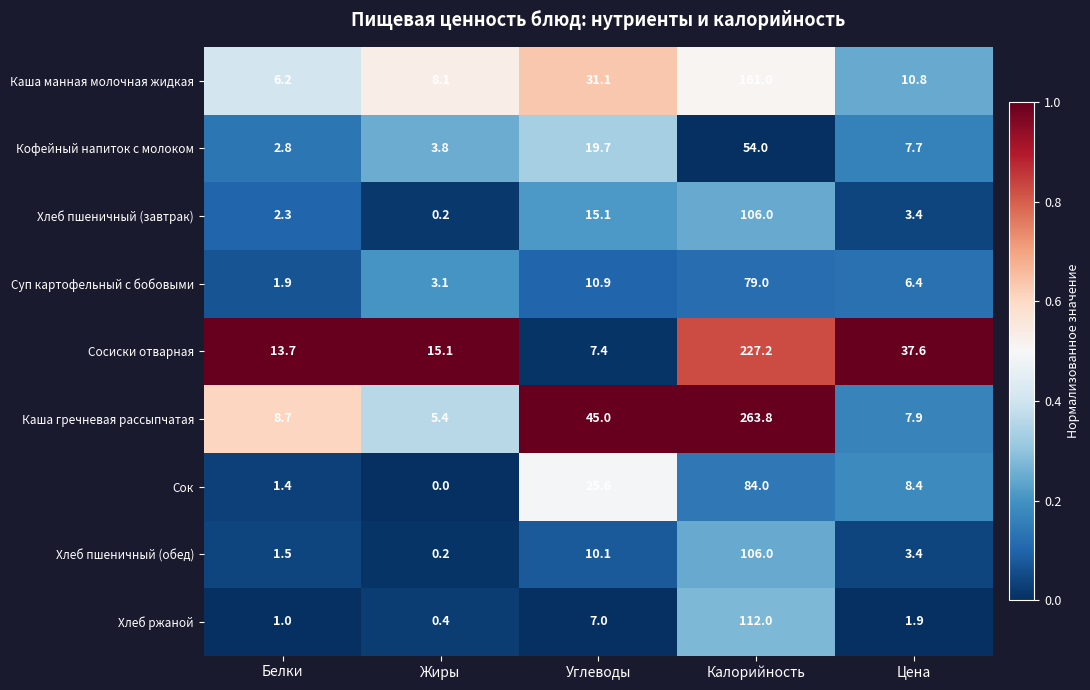

The Кофейный напиток с молоком series shows 9.5 at Углеводы. True or false?

False